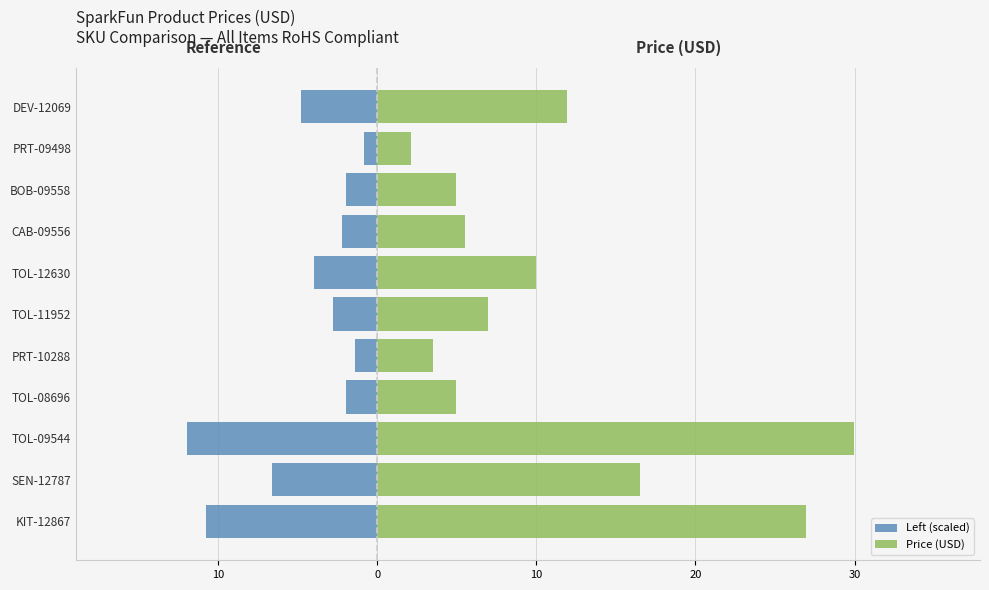

List the series in order of their peak value, highest first.

Price (USD), Left (scaled)